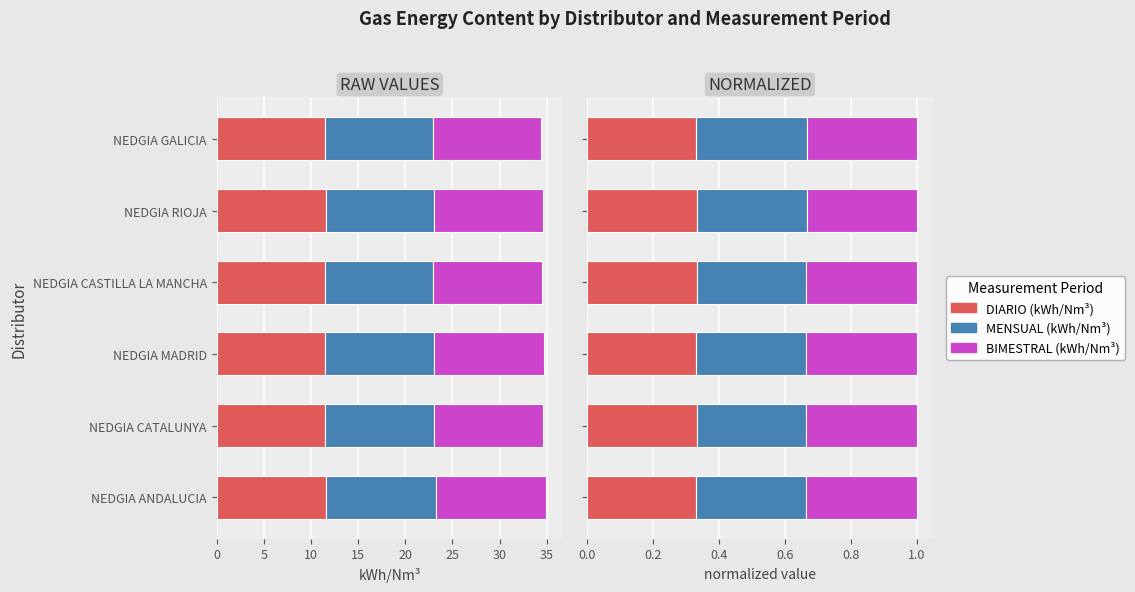

True or false: BIMESTRAL (kWh/Nm³) has a value of 0.1 at NEDGIA CATALUNYA.

False